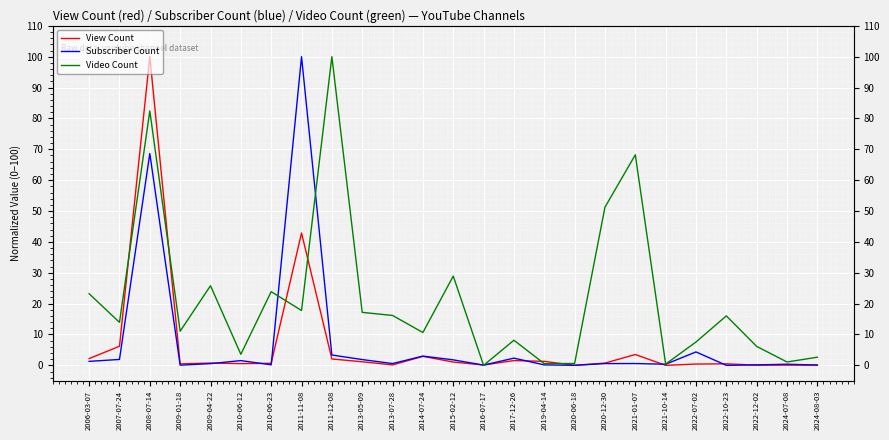

What is the label of the 9th point from the right?

2020-06-18